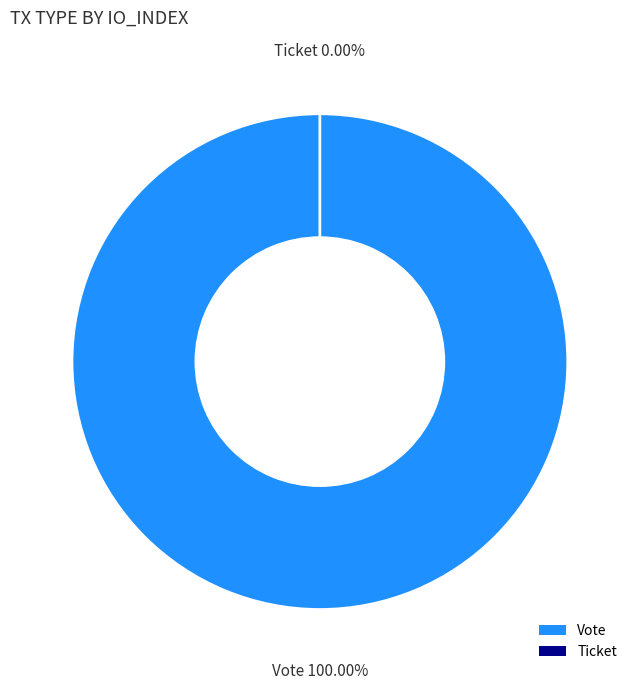

To the nearest percent, what is the difference between the largest and smallest slice percentages?

100%